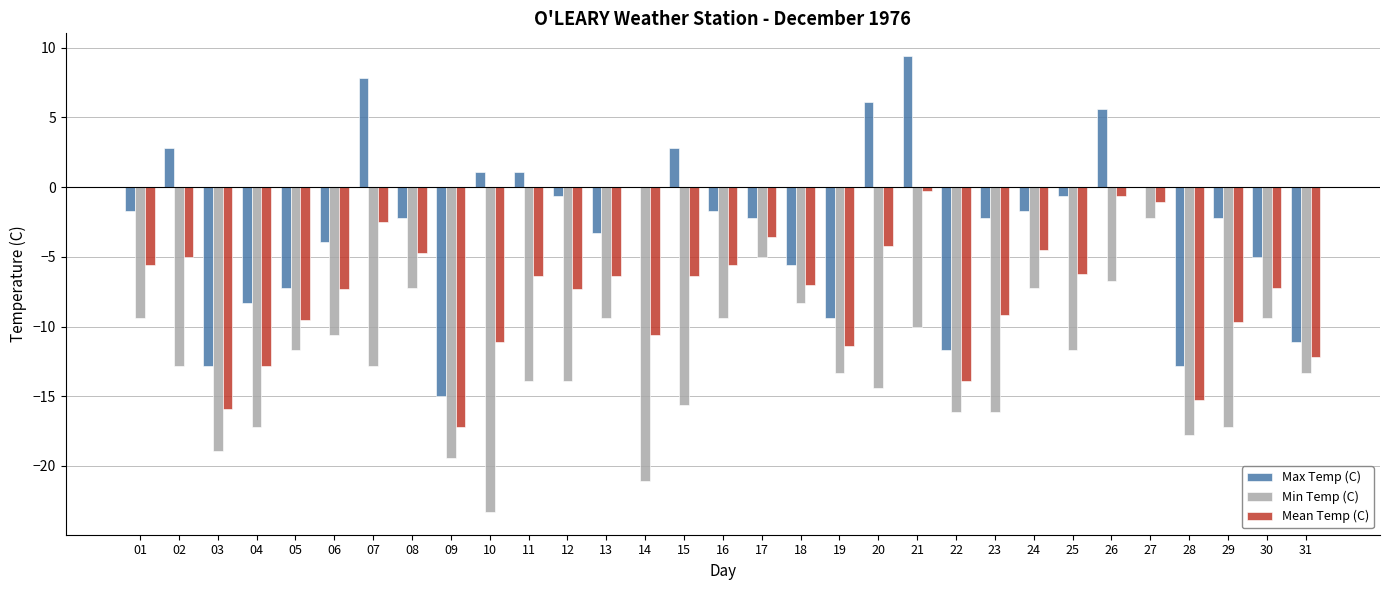

What is the total value across all series at 04?

-38.3